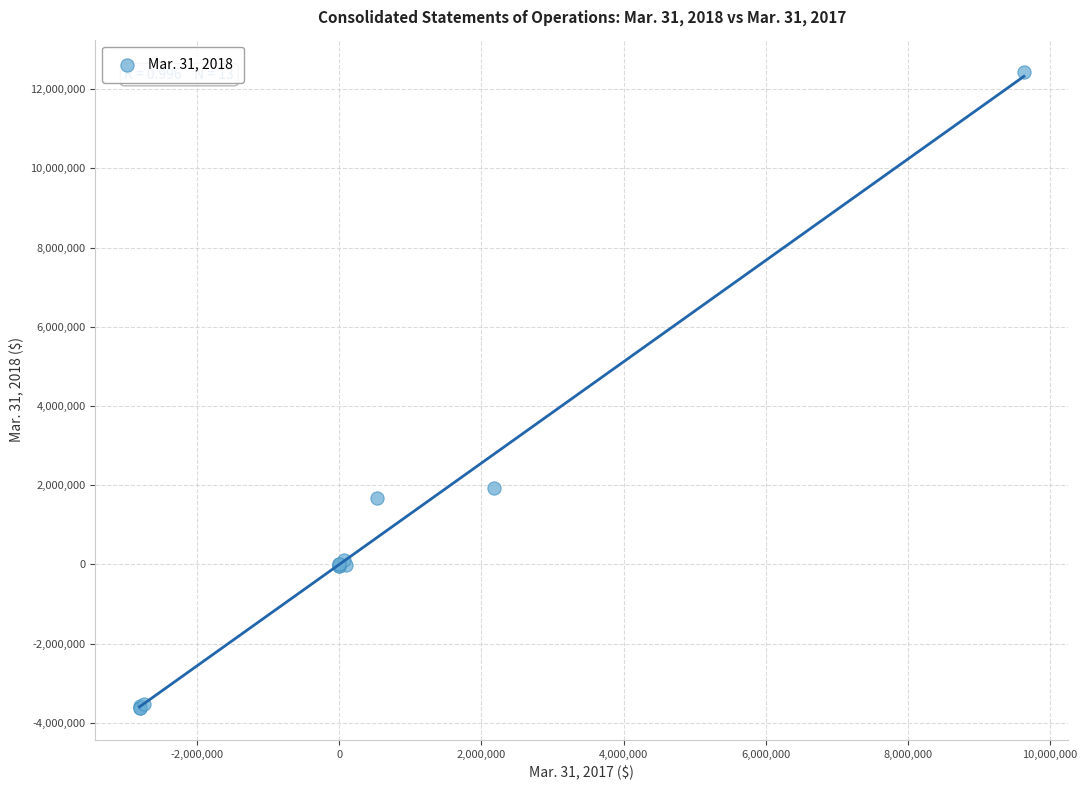

What Y value in the scatter plot is closest to 4407220?

1916333.0